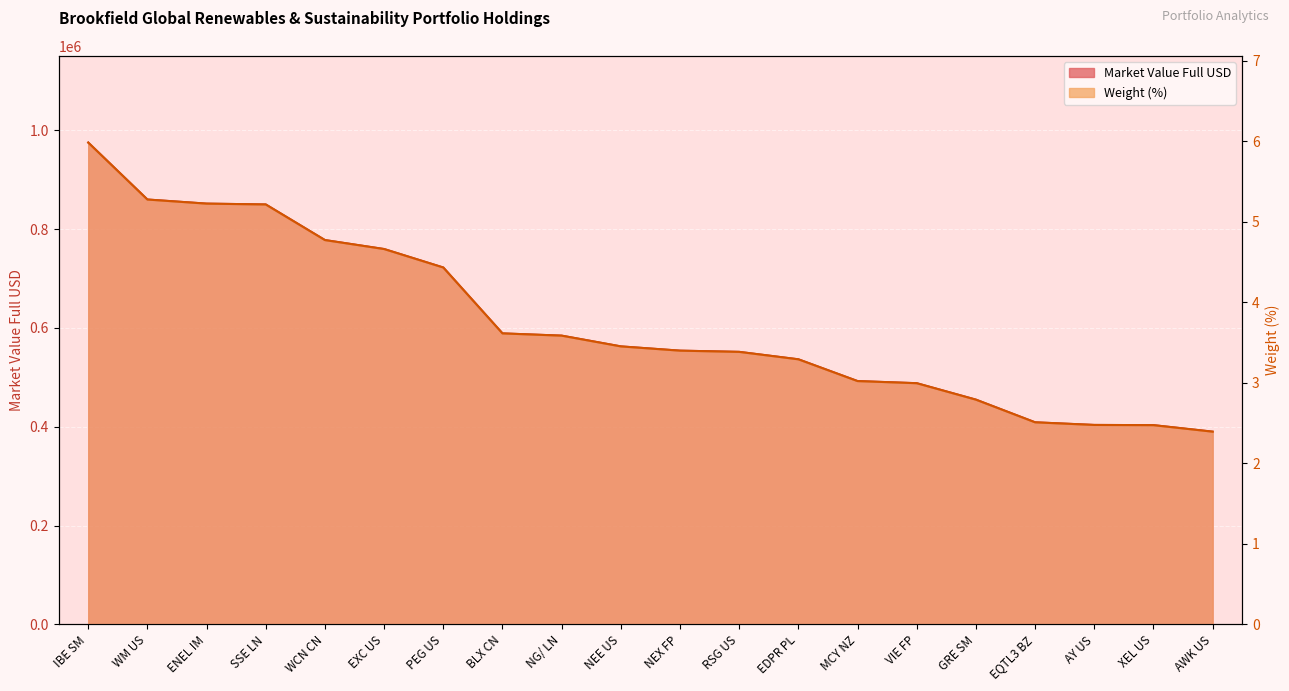

What is the total value across all series at EQTL3 BZ?

408994.5